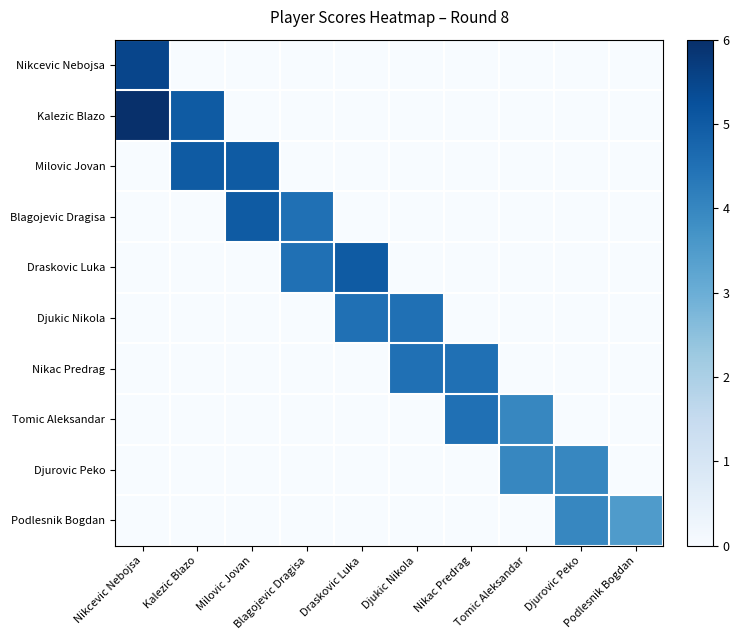

Reading left to right, transcribe all the data shown in this chart.

Nikcevic Nebojsa: Nikcevic Nebojsa=5.5	Kalezic Blazo=0.0	Milovic Jovan=0.0	Blagojevic Dragisa=0.0	Draskovic Luka=0.0	Djukic Nikola=0.0	Nikac Predrag=0.0	Tomic Aleksandar=0.0	Djurovic Peko=0.0	Podlesnik Bogdan=0.0
Kalezic Blazo: Nikcevic Nebojsa=6.0	Kalezic Blazo=5.0	Milovic Jovan=0.0	Blagojevic Dragisa=0.0	Draskovic Luka=0.0	Djukic Nikola=0.0	Nikac Predrag=0.0	Tomic Aleksandar=0.0	Djurovic Peko=0.0	Podlesnik Bogdan=0.0
Milovic Jovan: Nikcevic Nebojsa=0.0	Kalezic Blazo=5.0	Milovic Jovan=5.0	Blagojevic Dragisa=0.0	Draskovic Luka=0.0	Djukic Nikola=0.0	Nikac Predrag=0.0	Tomic Aleksandar=0.0	Djurovic Peko=0.0	Podlesnik Bogdan=0.0
Blagojevic Dragisa: Nikcevic Nebojsa=0.0	Kalezic Blazo=0.0	Milovic Jovan=5.0	Blagojevic Dragisa=4.5	Draskovic Luka=0.0	Djukic Nikola=0.0	Nikac Predrag=0.0	Tomic Aleksandar=0.0	Djurovic Peko=0.0	Podlesnik Bogdan=0.0
Draskovic Luka: Nikcevic Nebojsa=0.0	Kalezic Blazo=0.0	Milovic Jovan=0.0	Blagojevic Dragisa=4.5	Draskovic Luka=5.0	Djukic Nikola=0.0	Nikac Predrag=0.0	Tomic Aleksandar=0.0	Djurovic Peko=0.0	Podlesnik Bogdan=0.0
Djukic Nikola: Nikcevic Nebojsa=0.0	Kalezic Blazo=0.0	Milovic Jovan=0.0	Blagojevic Dragisa=0.0	Draskovic Luka=4.5	Djukic Nikola=4.5	Nikac Predrag=0.0	Tomic Aleksandar=0.0	Djurovic Peko=0.0	Podlesnik Bogdan=0.0
Nikac Predrag: Nikcevic Nebojsa=0.0	Kalezic Blazo=0.0	Milovic Jovan=0.0	Blagojevic Dragisa=0.0	Draskovic Luka=0.0	Djukic Nikola=4.5	Nikac Predrag=4.5	Tomic Aleksandar=0.0	Djurovic Peko=0.0	Podlesnik Bogdan=0.0
Tomic Aleksandar: Nikcevic Nebojsa=0.0	Kalezic Blazo=0.0	Milovic Jovan=0.0	Blagojevic Dragisa=0.0	Draskovic Luka=0.0	Djukic Nikola=0.0	Nikac Predrag=4.5	Tomic Aleksandar=4.0	Djurovic Peko=0.0	Podlesnik Bogdan=0.0
Djurovic Peko: Nikcevic Nebojsa=0.0	Kalezic Blazo=0.0	Milovic Jovan=0.0	Blagojevic Dragisa=0.0	Draskovic Luka=0.0	Djukic Nikola=0.0	Nikac Predrag=0.0	Tomic Aleksandar=4.0	Djurovic Peko=4.0	Podlesnik Bogdan=0.0
Podlesnik Bogdan: Nikcevic Nebojsa=0.0	Kalezic Blazo=0.0	Milovic Jovan=0.0	Blagojevic Dragisa=0.0	Draskovic Luka=0.0	Djukic Nikola=0.0	Nikac Predrag=0.0	Tomic Aleksandar=0.0	Djurovic Peko=4.0	Podlesnik Bogdan=3.5